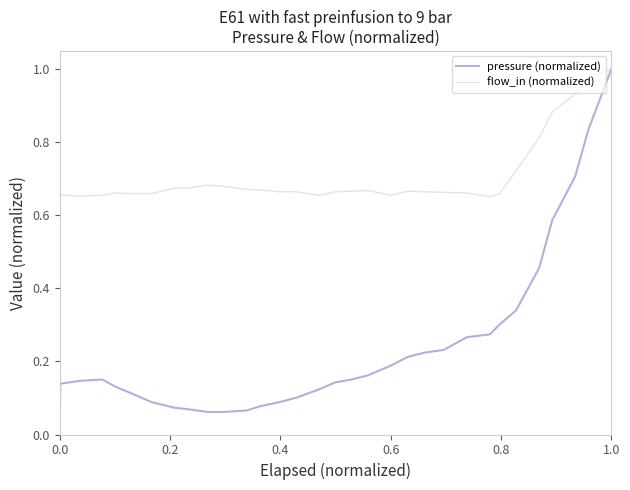

How many positive values does the flow_in (normalized) series have?

31